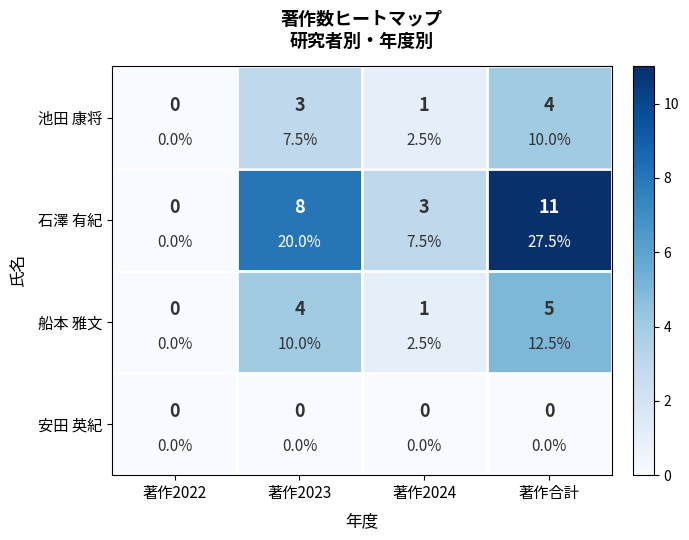

Rank the categories by 船本 雅文 value from lowest to highest.

著作2022, 著作2024, 著作2023, 著作合計